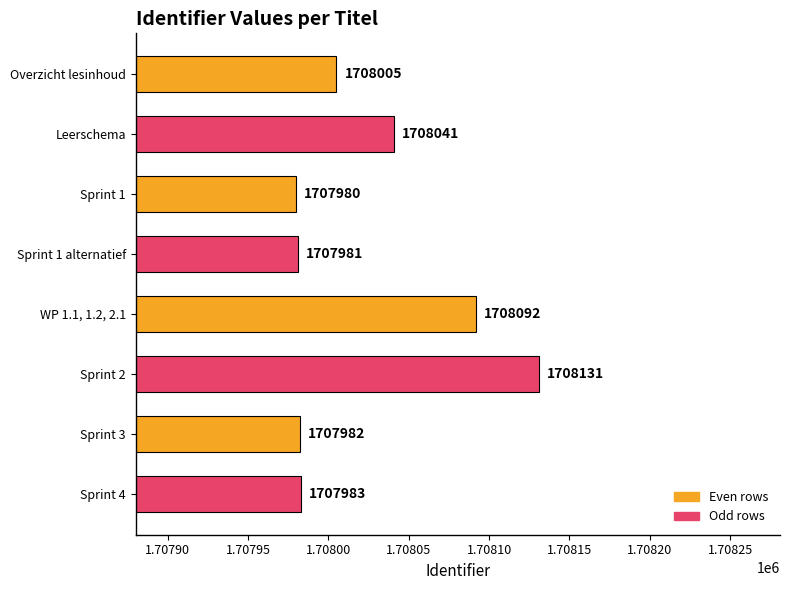

Reading top to bottom, list all the values displayed in this chart.

1708005	1708041	1707980	1707981	1708092	1708131	1707982	1707983